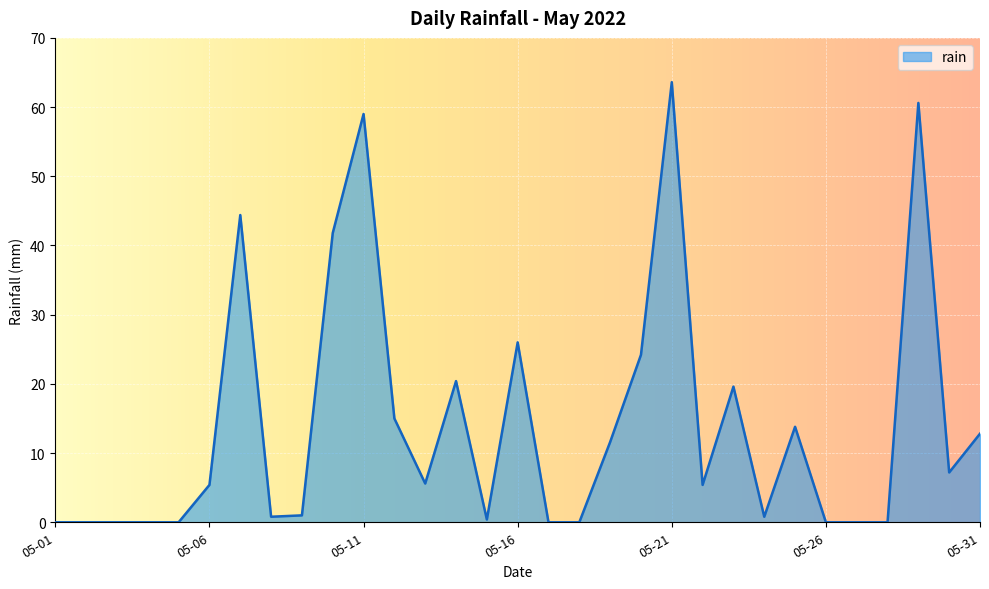

What is the difference between the maximum and minimum values?

63.6